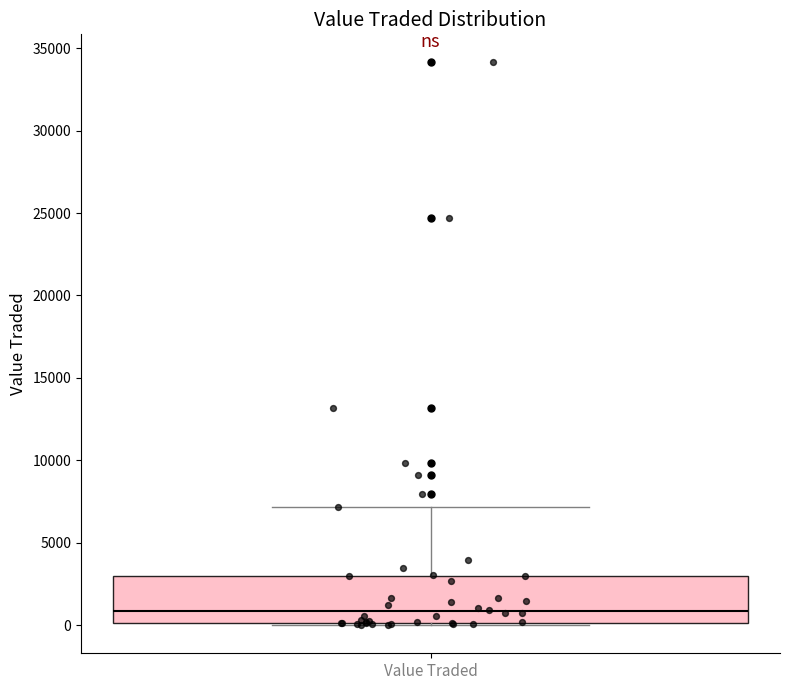

Transcribe this box plot: give where the median line is, the range the box spans, and where the two whiskers end, as read against the y-axis. The values are not printed on the chart, so give them approximately, as read against the axis.

median 1000, box 0 to 3000, whiskers 0 (just below the box's lower edge) to 7000